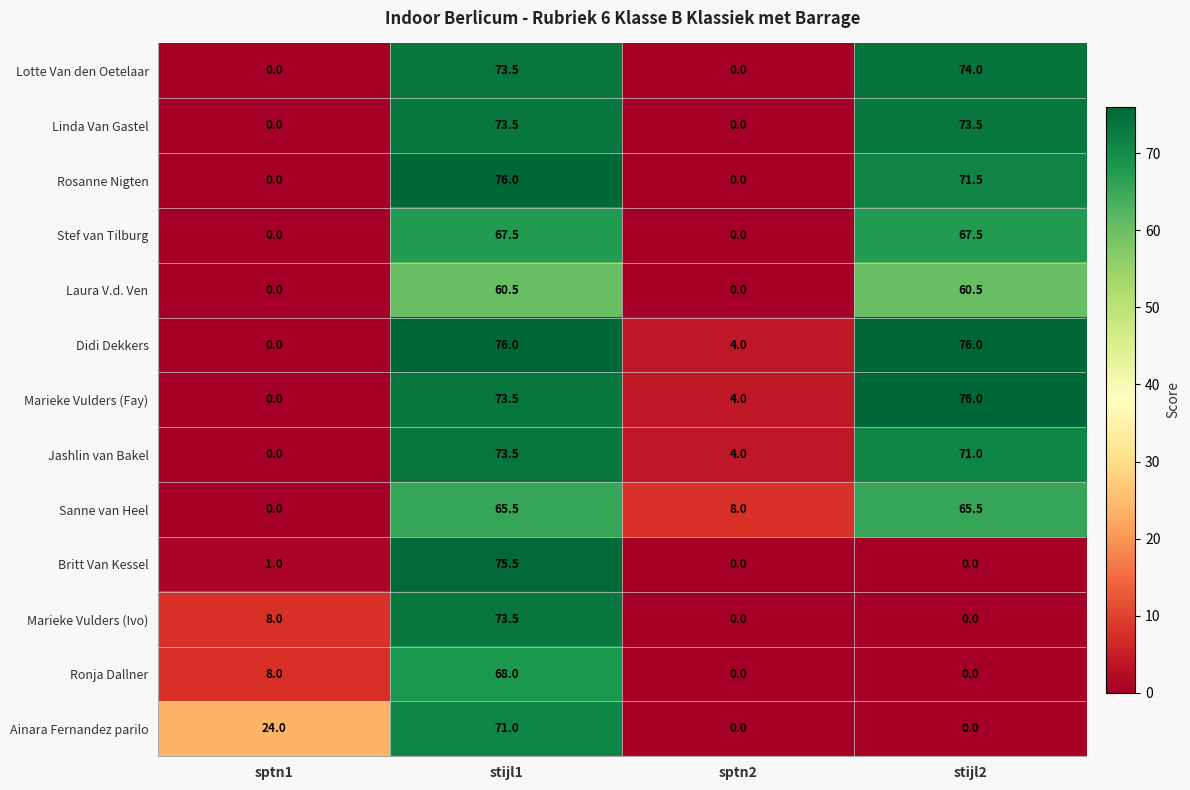

What is the sum of the Ainara Fernandez parilo values at stijl2 and sptn1?

24.0